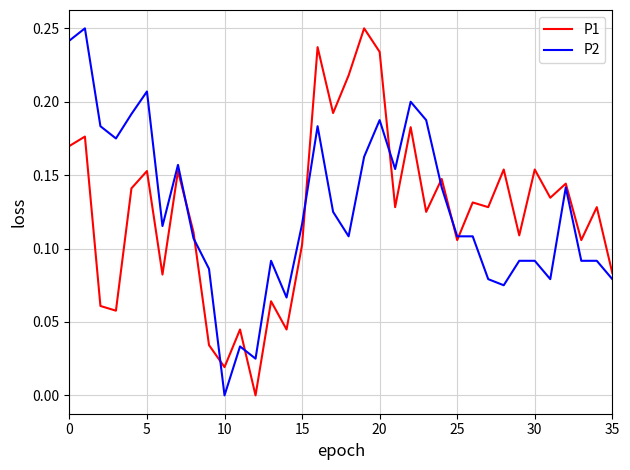

What are all the series names shown in the legend?

P1, P2